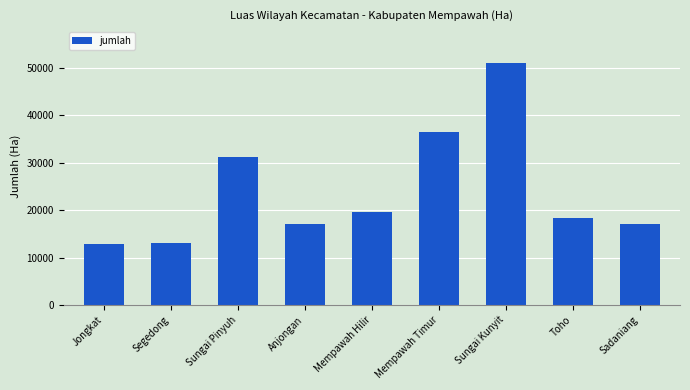

Between Jongkat and Sadaniang, which is larger?

Sadaniang